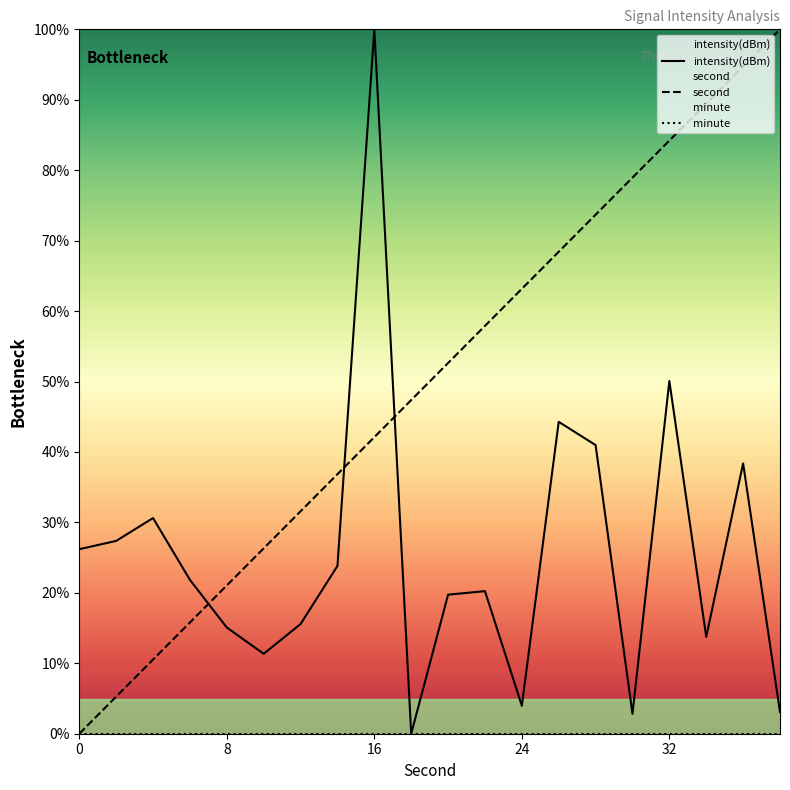

The intensity(dBm) series shows 15.1 at 8. True or false?

True